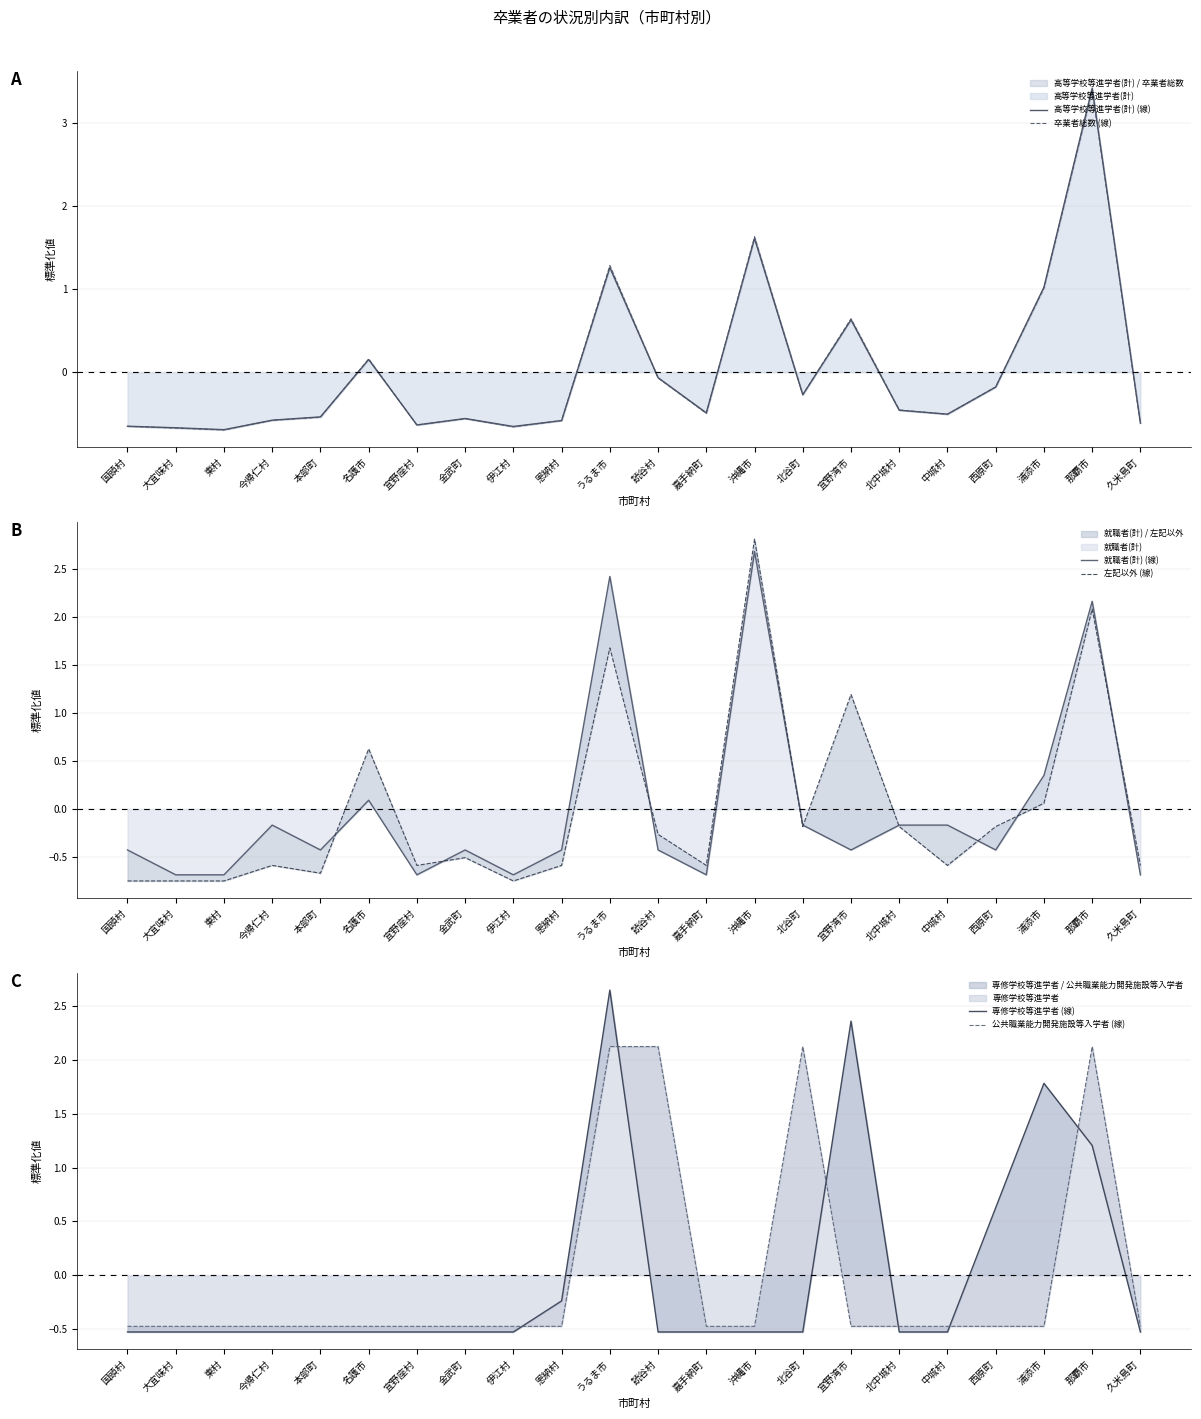

True or false: 公共職業能力開発施設等入学者 (線) has more than 2 points higher than both neighbors.

False